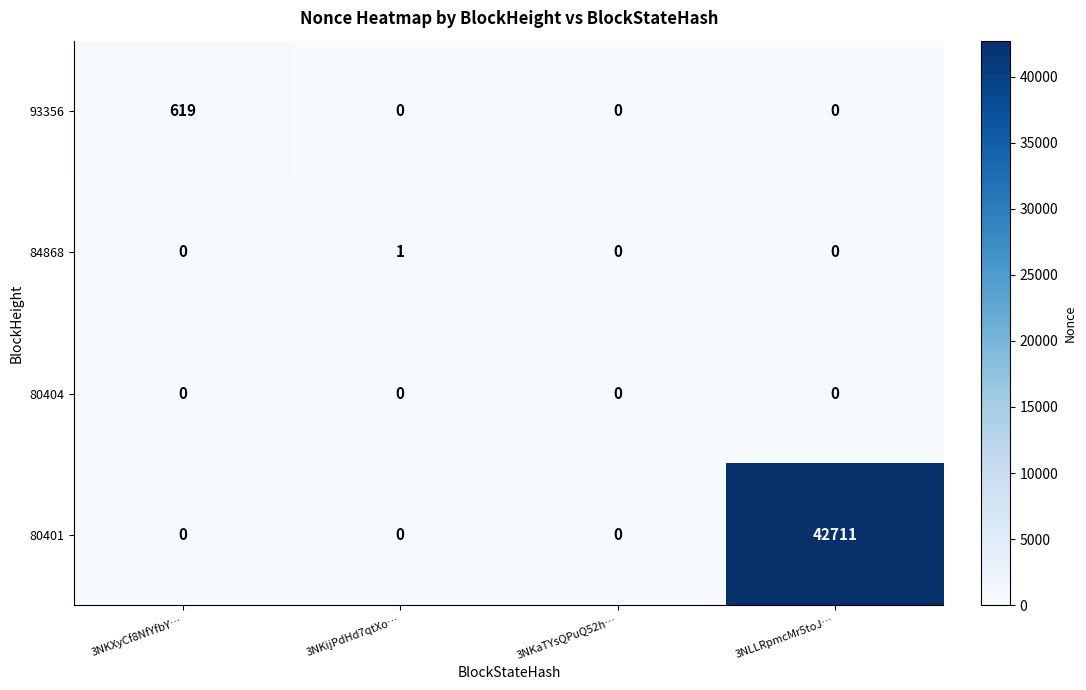

Count the 80401 values in the range 0 to 42711.

4